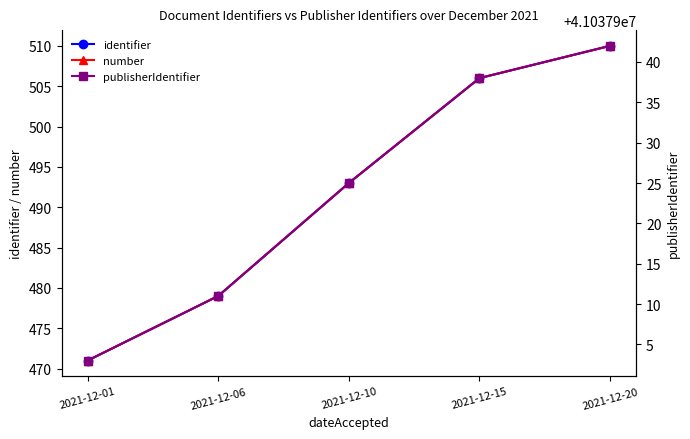

The number series shows 760 at 2021-12-15. True or false?

False